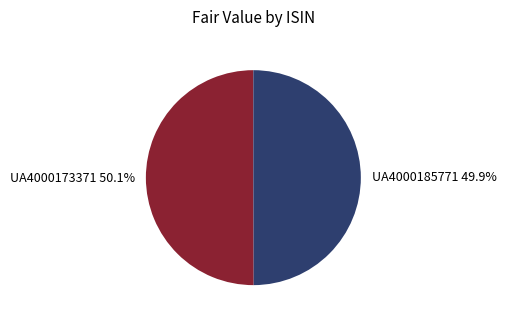

What is the ratio of the value at UA4000173371 50.1% to the value at UA4000185771 49.9%?

1.0